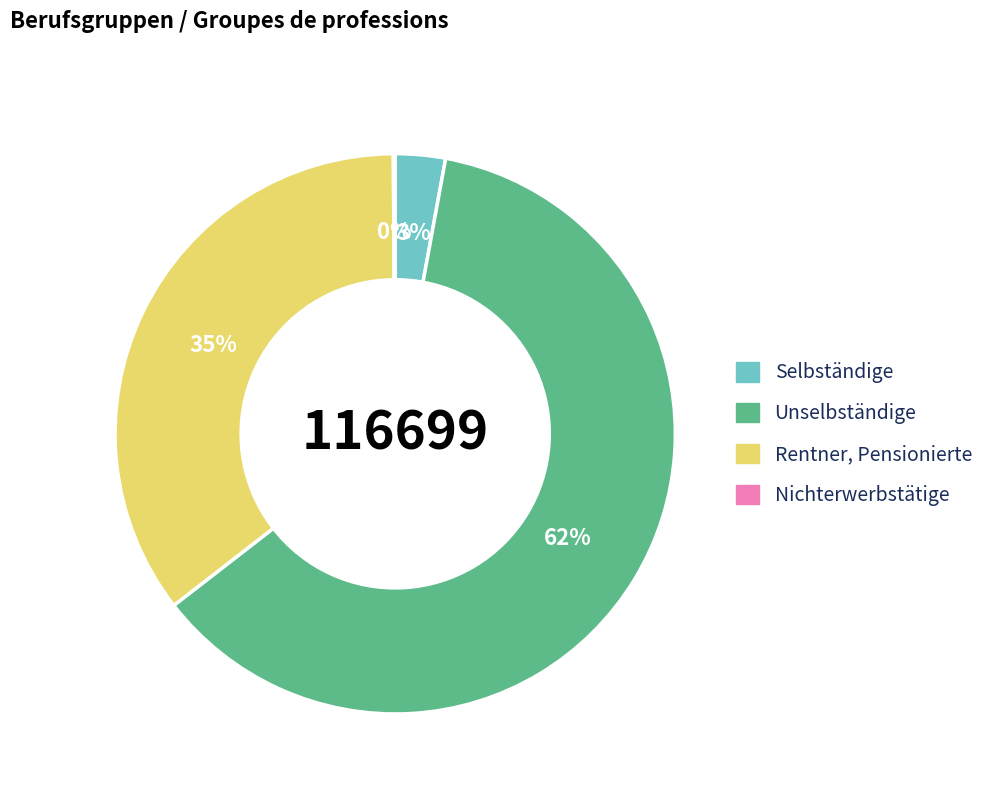

What percentage is the Rentner, Pensionierte slice, to the nearest percent?

35%